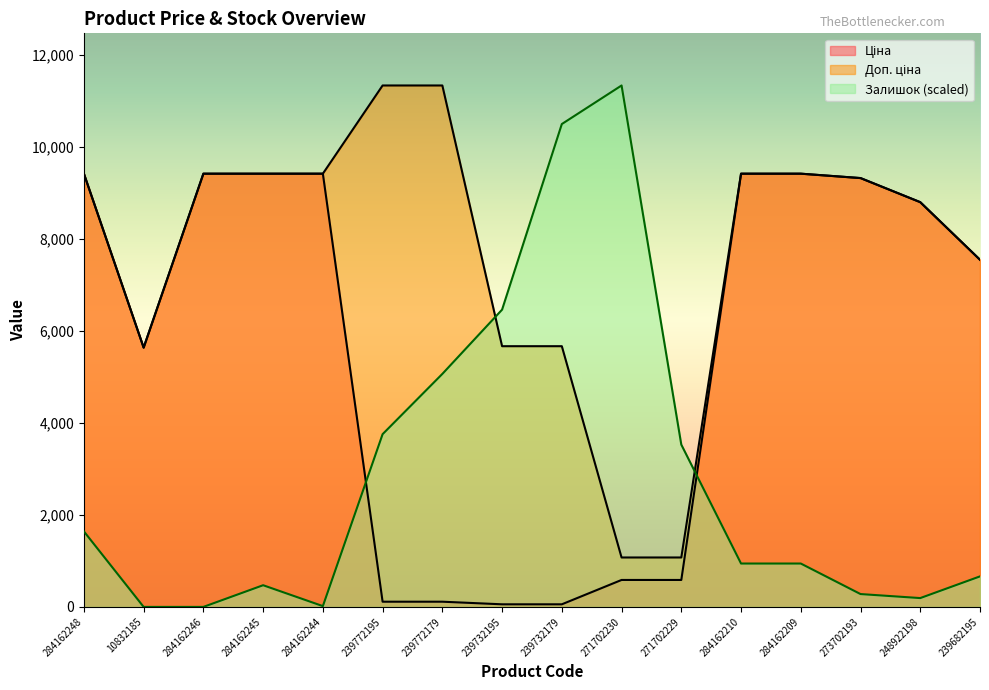

Which series has the largest total across all categories?

Доп. ціна